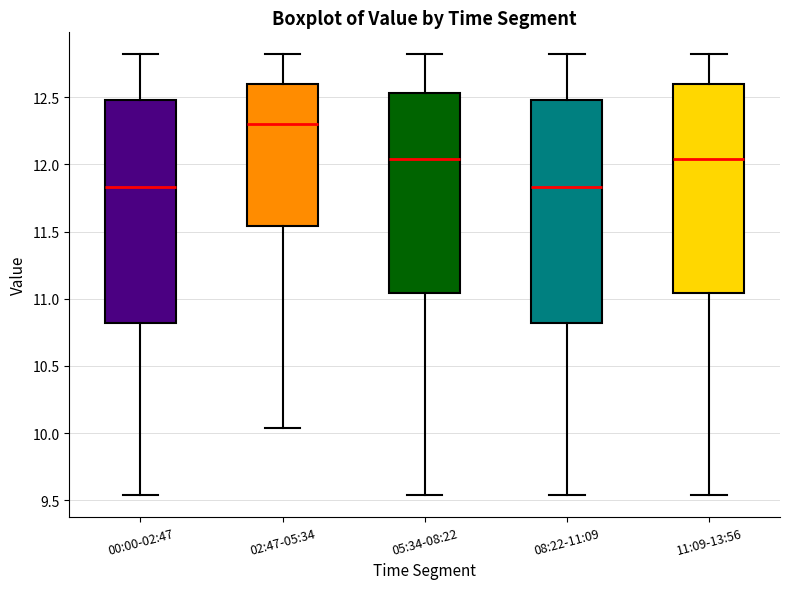

Reading left to right, transcribe this box plot: for each box, give where its median line is, the range the box spans, and where its two whiskers end, as read against the y-axis. The values are not printed on the chart, so give them approximately, as read against the axis.

00:00-02:47: median 11.85, box 10.80 to 12.50, whiskers 9.55 to 12.80
02:47-05:34: median 12.30, box 11.55 to 12.60, whiskers 10.05 to 12.80
05:34-08:22: median 12.05, box 11.05 to 12.55, whiskers 9.55 to 12.80
08:22-11:09: median 11.85, box 10.80 to 12.50, whiskers 9.55 to 12.80
11:09-13:56: median 12.05, box 11.05 to 12.60, whiskers 9.55 to 12.80